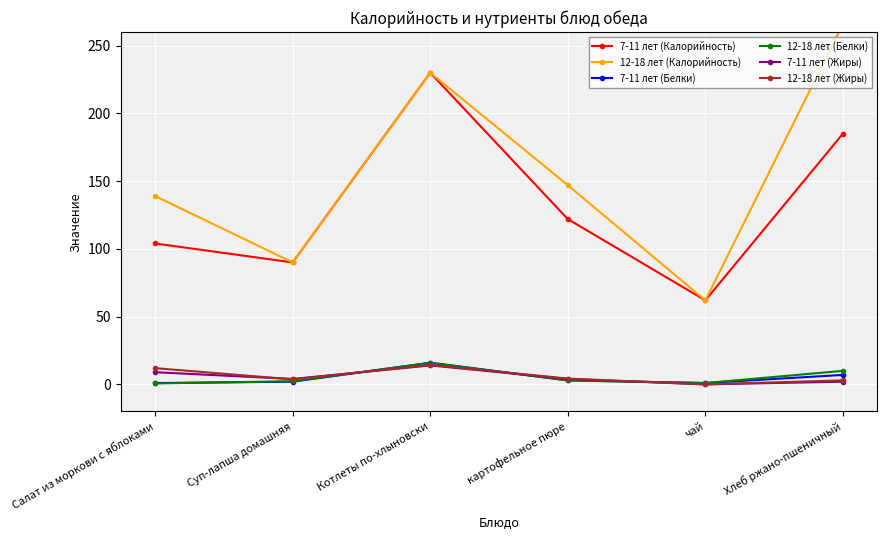

What are all the series names shown in the legend?

7-11 лет (Калорийность), 12-18 лет (Калорийность), 7-11 лет (Белки), 12-18 лет (Белки), 7-11 лет (Жиры), 12-18 лет (Жиры)